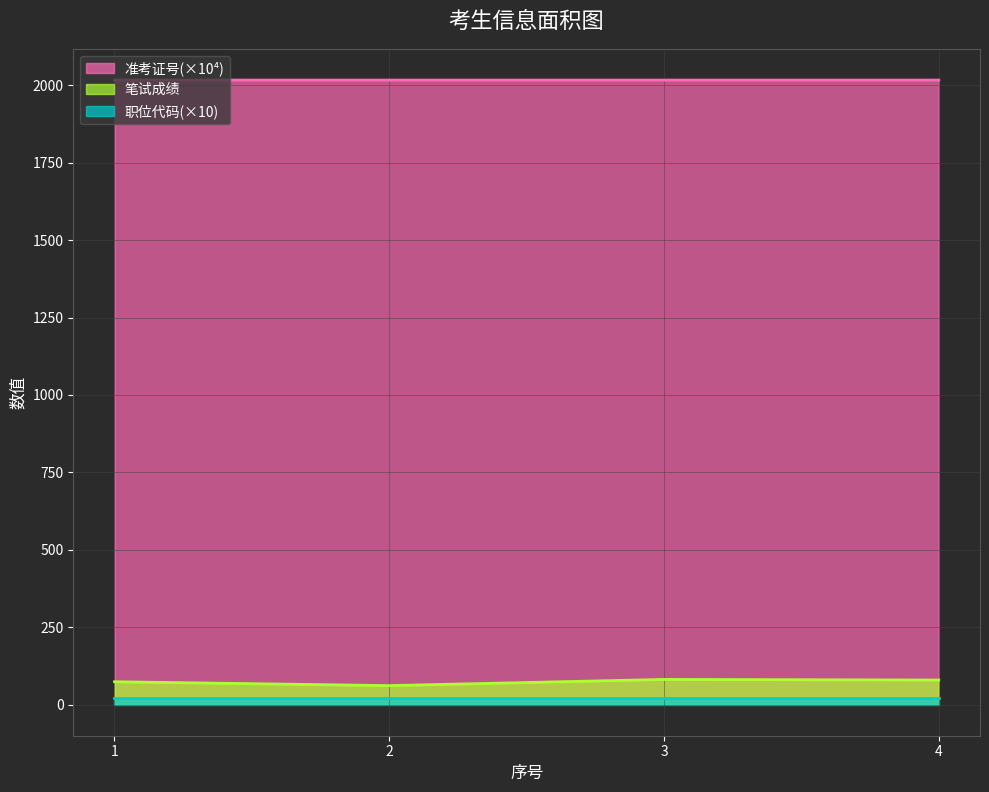

Which category has the lowest value in the 准考证号 series?

1